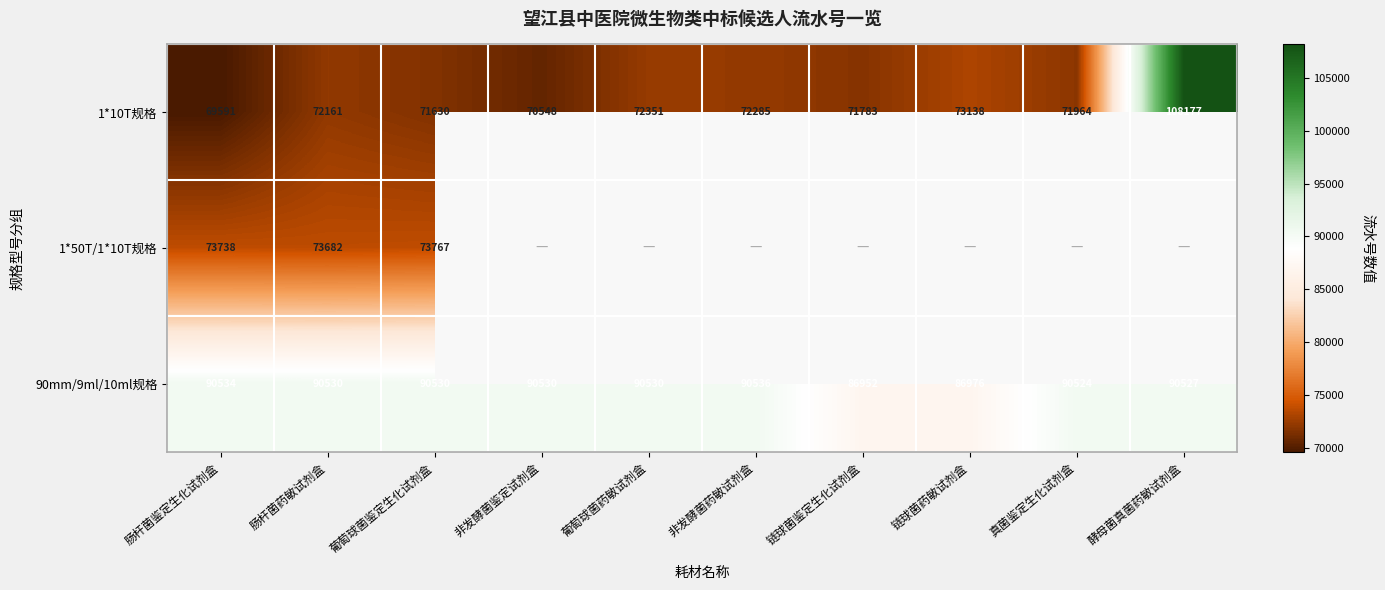

At which category is the sum across all series the highest?

肠杆菌药敏试剂盒